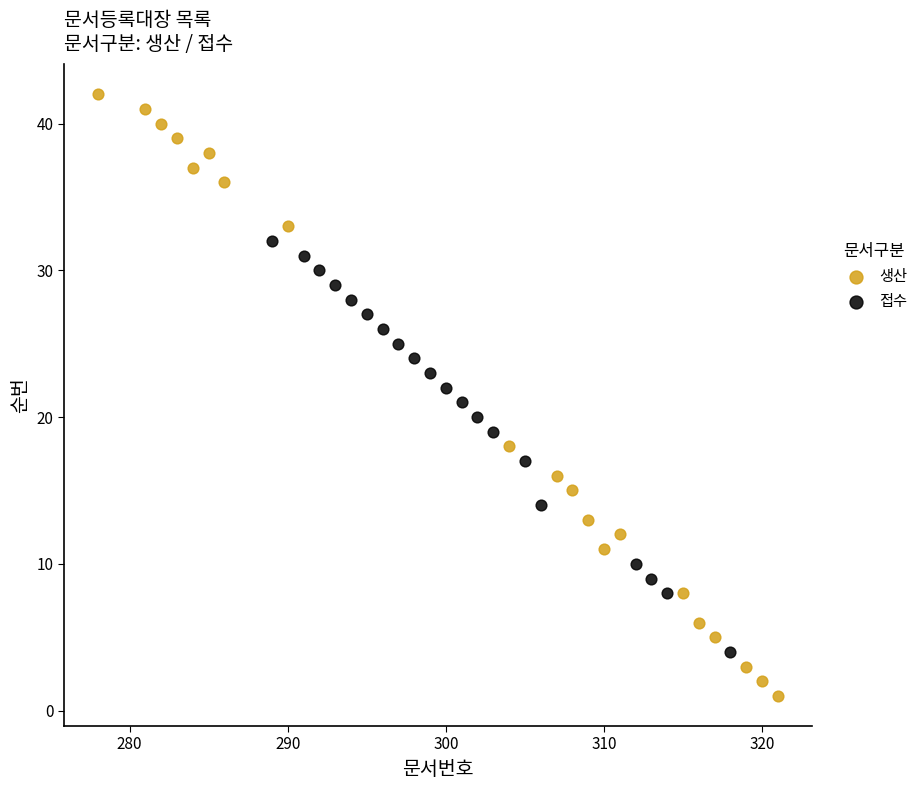

Which series reaches the maximum Y coordinate?

생산